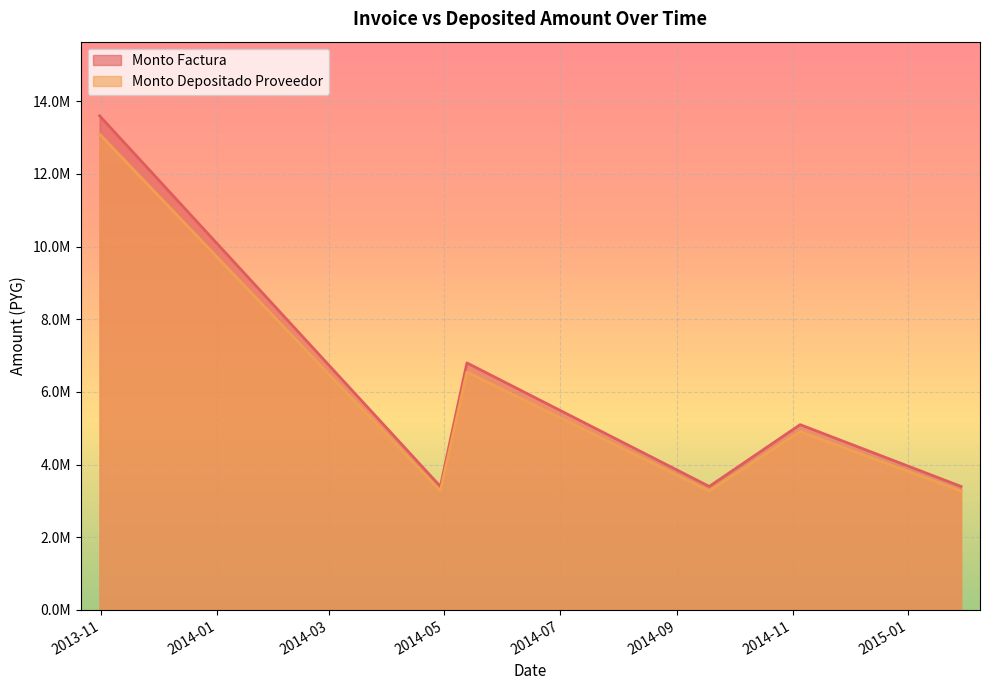

Is the value of monto_depositado_proveedor at 2014-11-05 greater than the value of monto_factura at 2014-09-18?

Yes